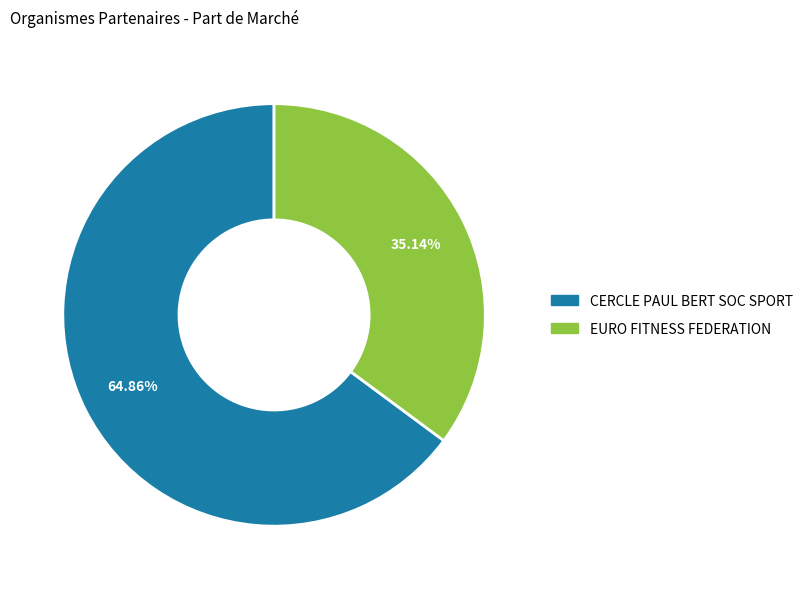

Rank the categories by value from lowest to highest.

EURO FITNESS FEDERATION, CERCLE PAUL BERT SOC SPORT